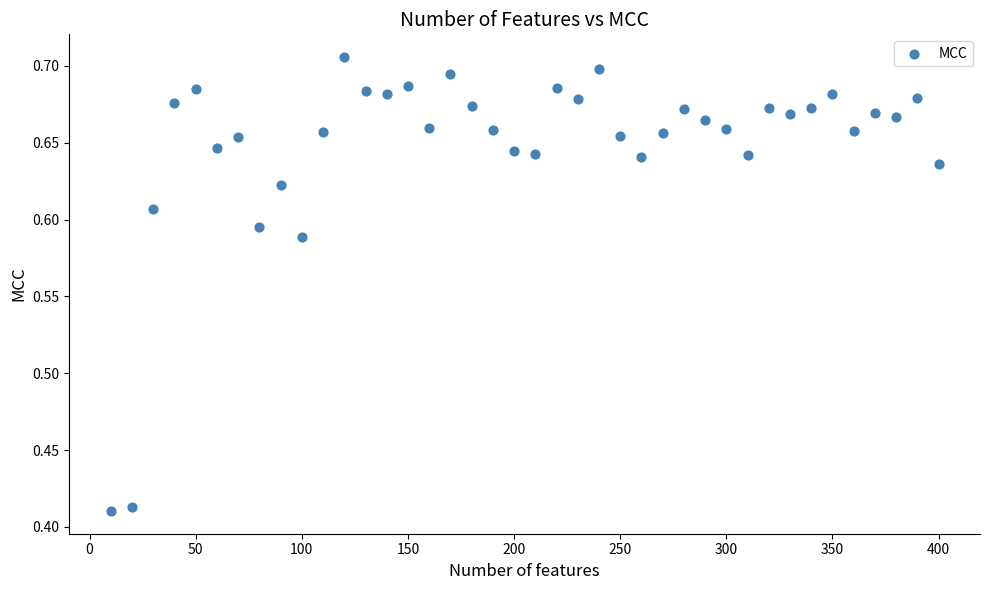

What is the range of Y values (max minus min)?

0.3